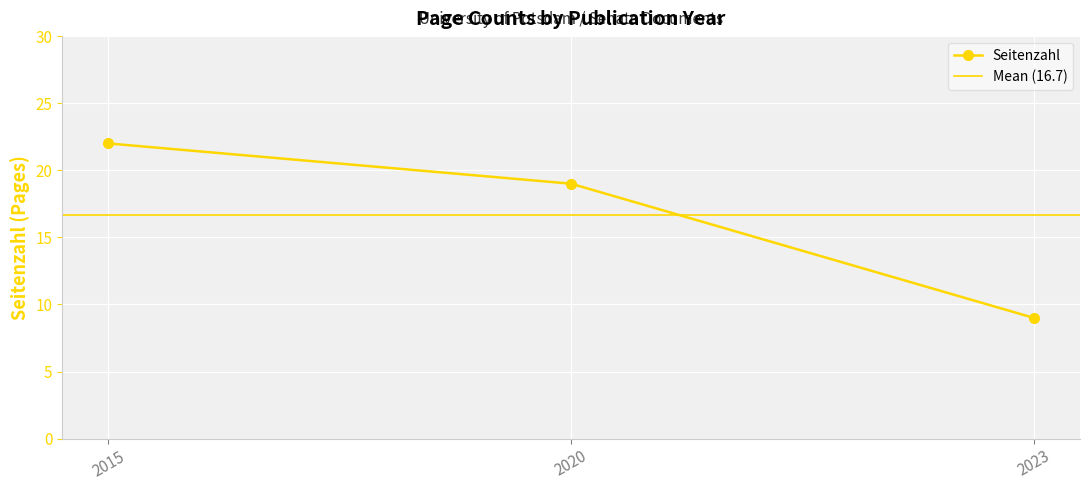

Is it true that the value at 2020 is 19?

True